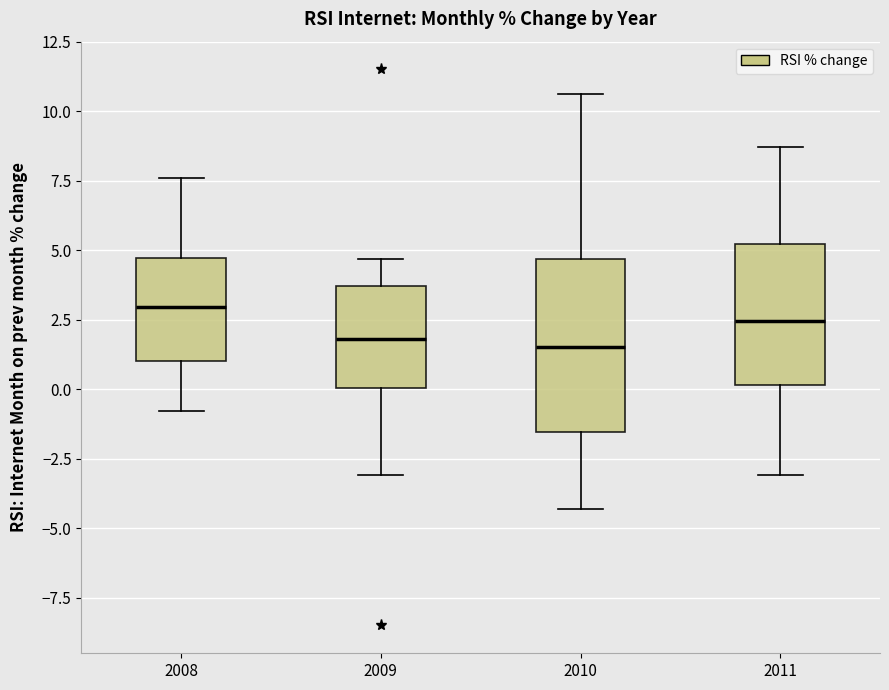

Which box is the tallest, from its lower edge to its upper edge?

2010